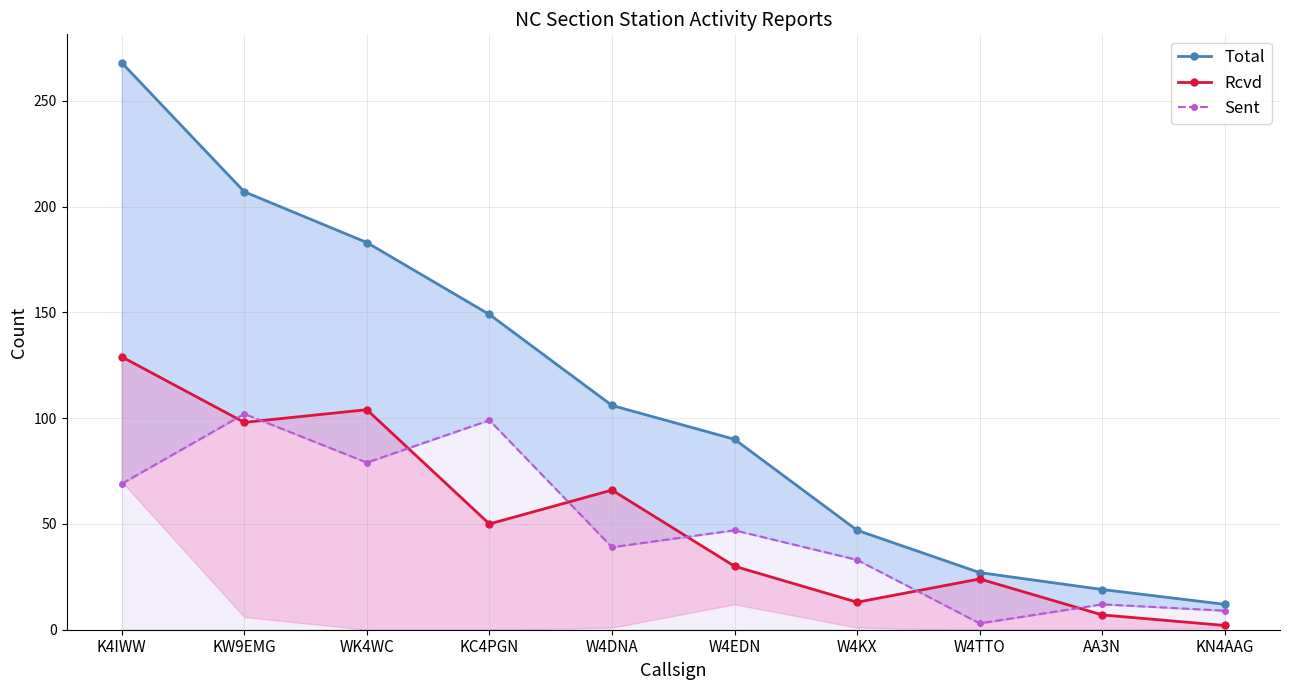

True or false: Total and Rcvd cross at least once.

False